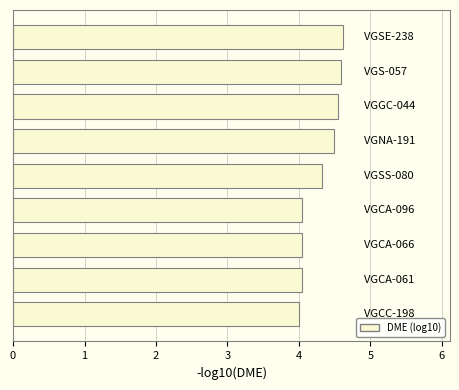

Reading bottom to top, what are all the values shown in this chart?

4.0	4.0	4.0	4.0	4.3	4.5	4.5	4.6	4.6